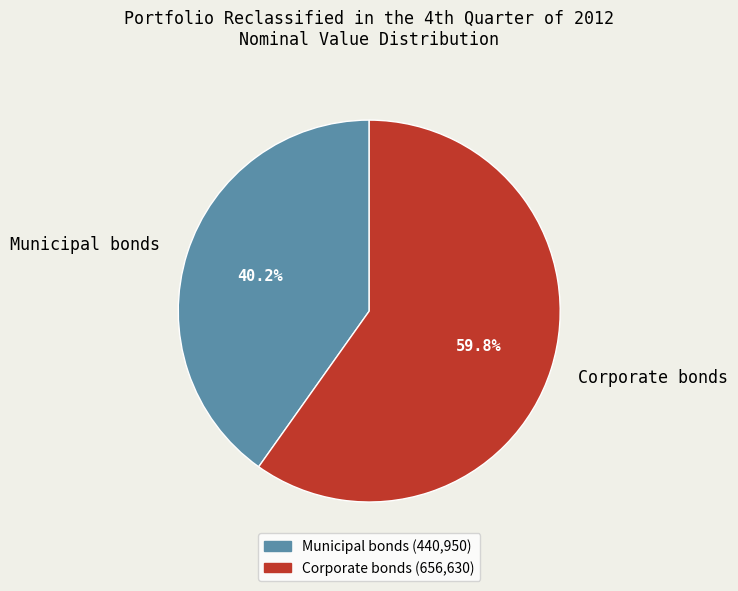

To the nearest percent, what is the difference between the largest and smallest slice percentages?

20%